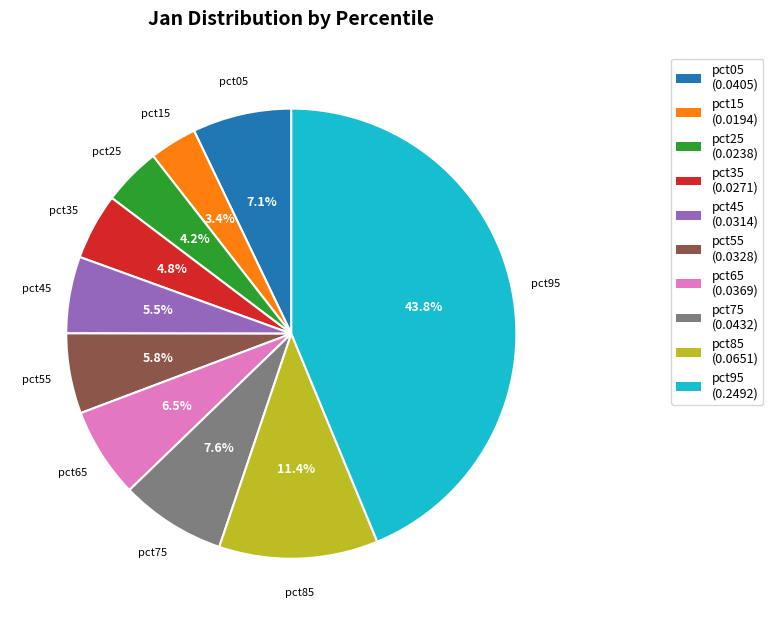

What percentage is the pct75 slice, to the nearest percent?

8%